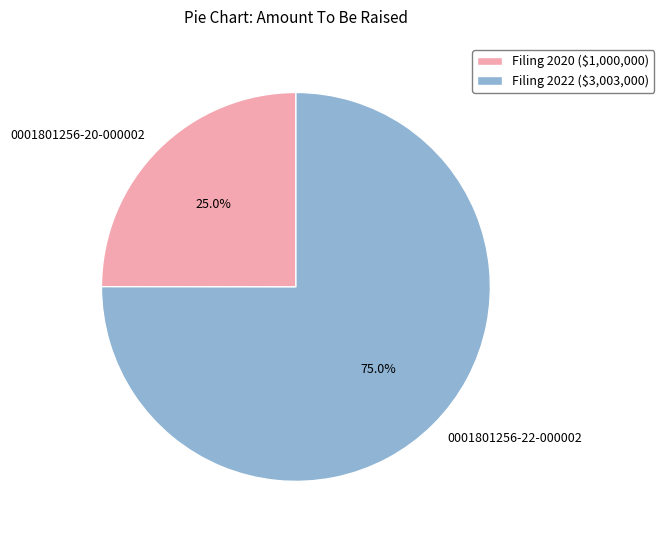

How much of the chart is everything except 0001801256-20-000002?

75.0%